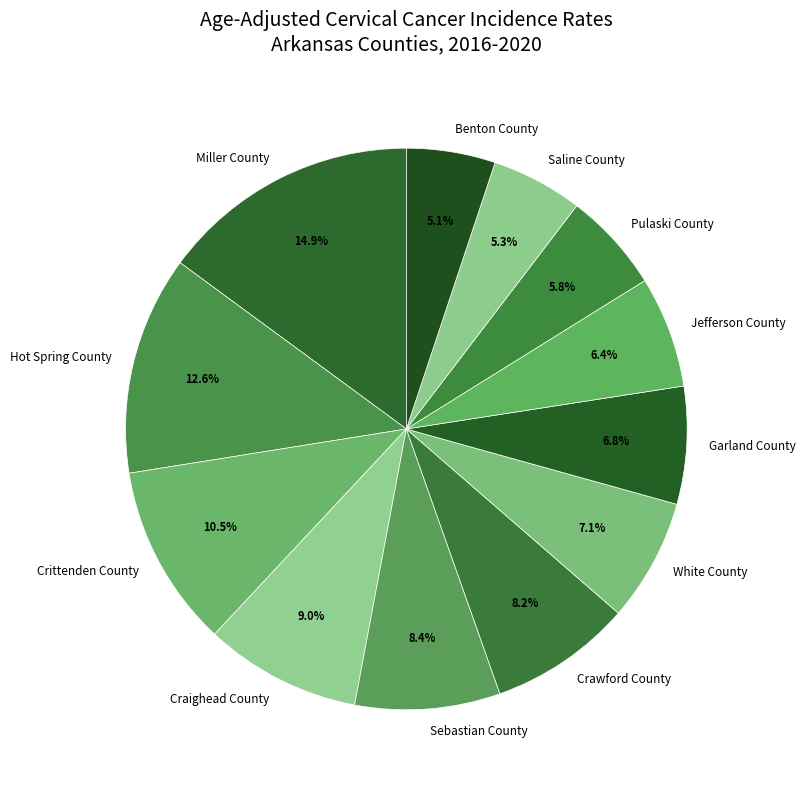

Which category has the biggest portion of the pie?

Miller County